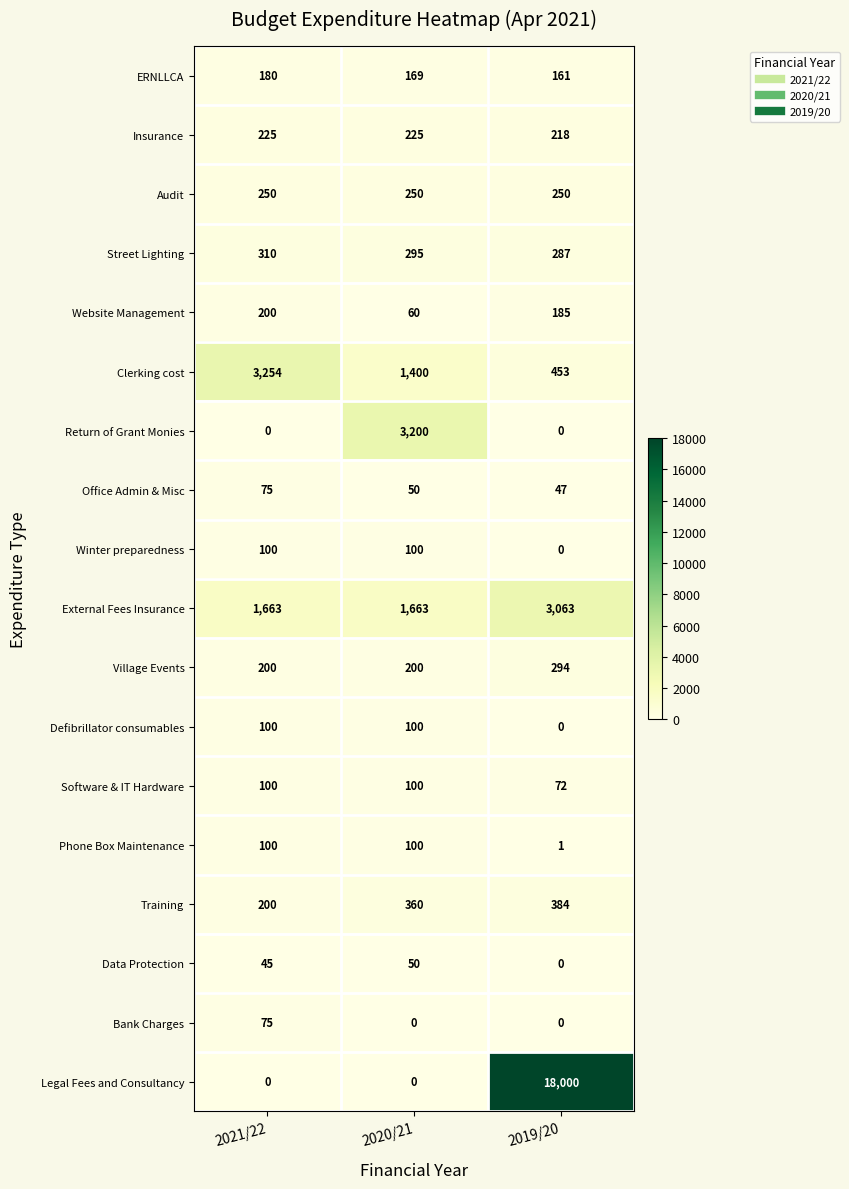

Read the Clerking cost value at 2019/20, to the nearest 10.

450